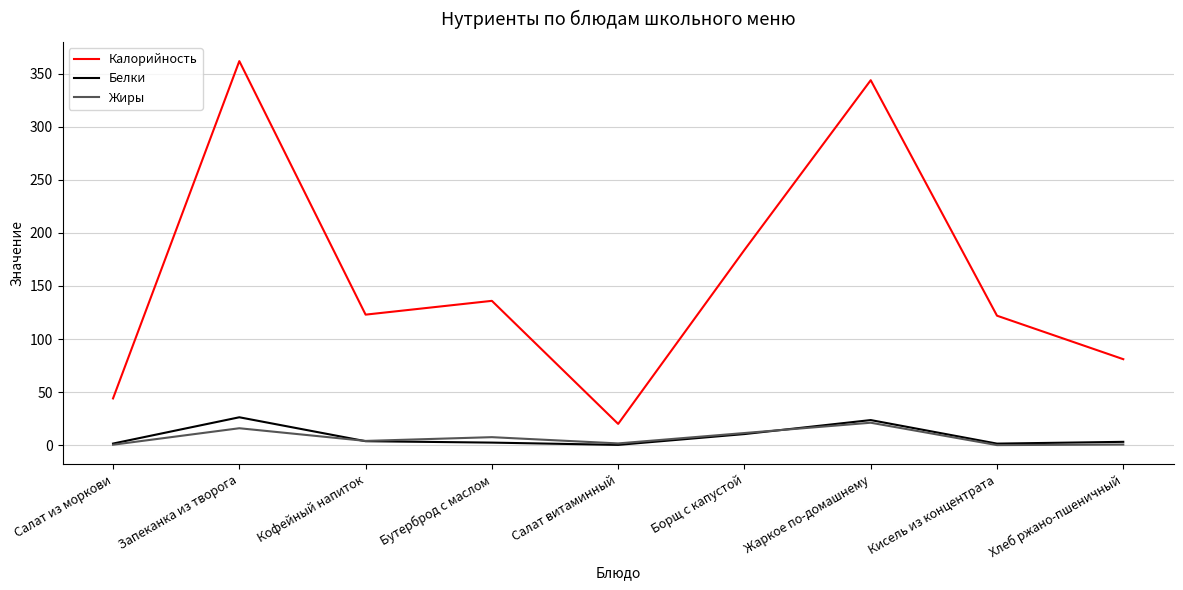

True or false: Жиры has more than 2 interior local peaks.

True